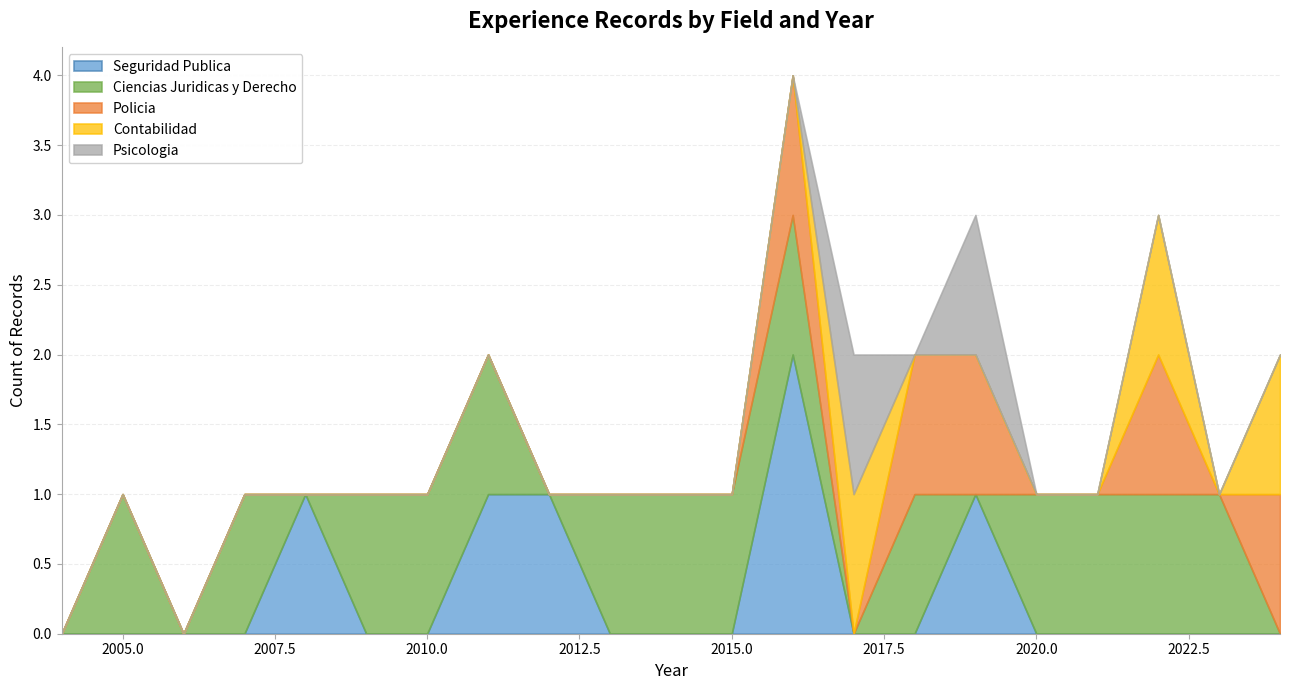

True or false: Seguridad Publica and Psicologia intersect in this chart.

False